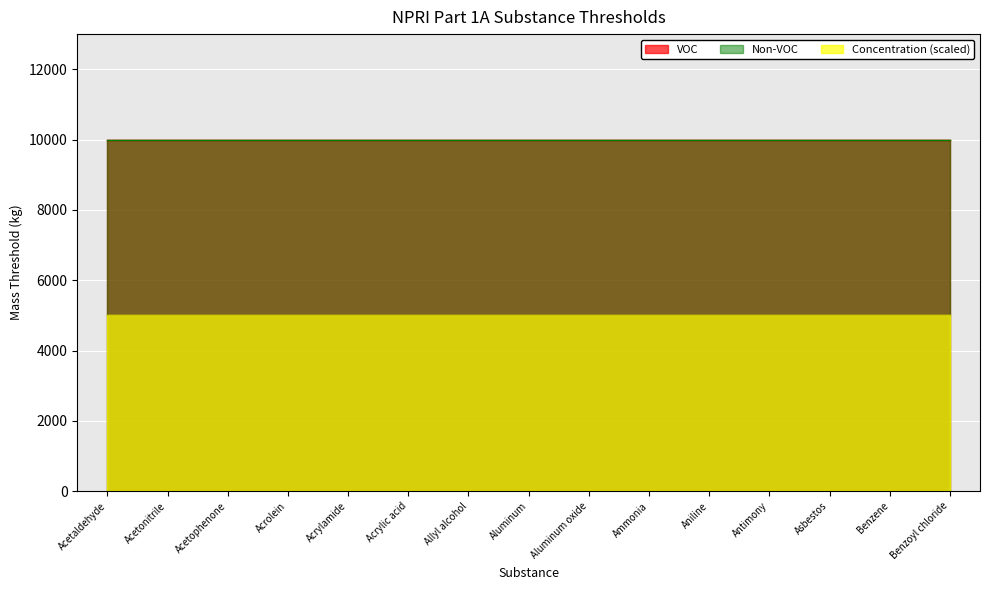

Is it true that VOC equals 10000.0 at Benzoyl chloride?

True